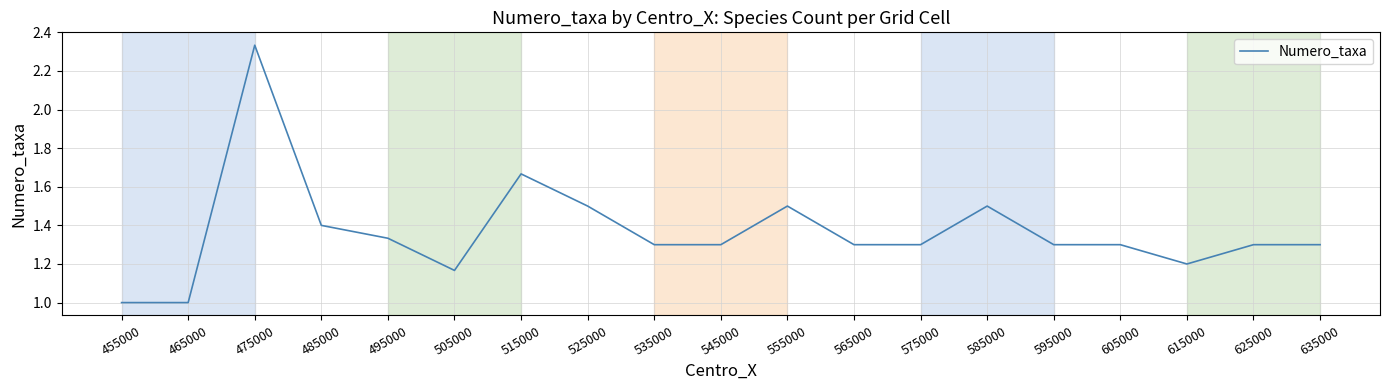

Is it true that the value at 565000 is 1.3?

True